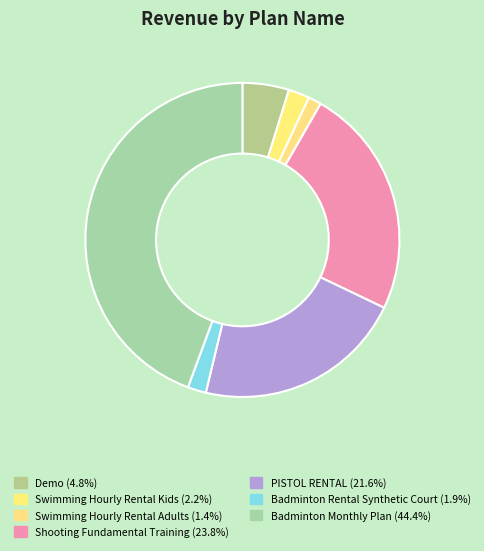

What is the largest slice in the pie chart?

Badminton Monthly Plan